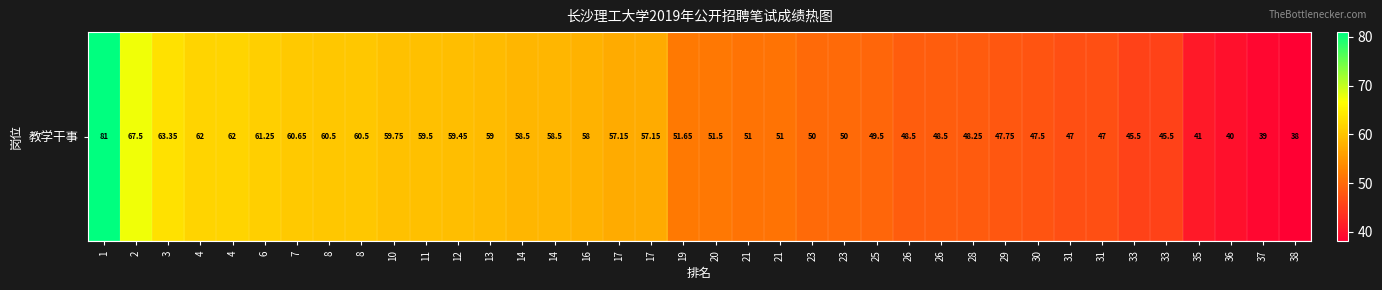

Rank the categories by value from highest to lowest.

1, 2, 3, 4, 4, 6, 7, 8, 8, 10, 11, 12, 13, 14, 14, 16, 17, 17, 19, 20, 21, 21, 23, 23, 25, 26, 26, 28, 29, 30, 31, 31, 33, 33, 35, 36, 37, 38